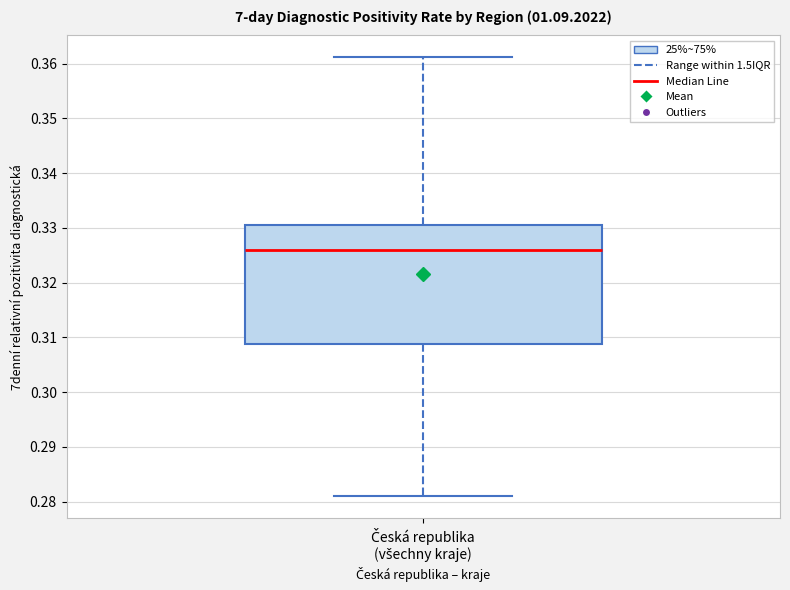

Where is the upper edge of the box for Česká republika (všechny kraje) on the y-axis? The values are not printed on the chart, so give them approximately, as read against the axis.

0.331